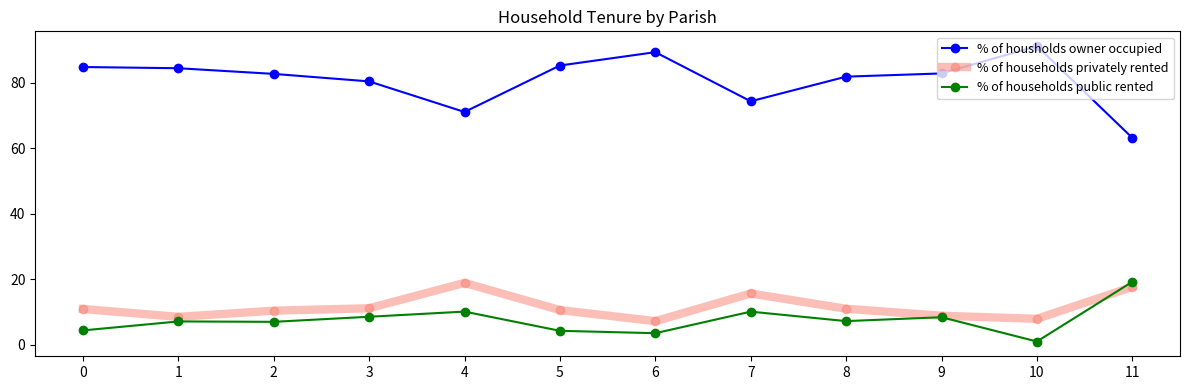

At 0, list the series in order from largest to smallest.

% of housholds owner occupied, % of households privately rented, % of households public rented